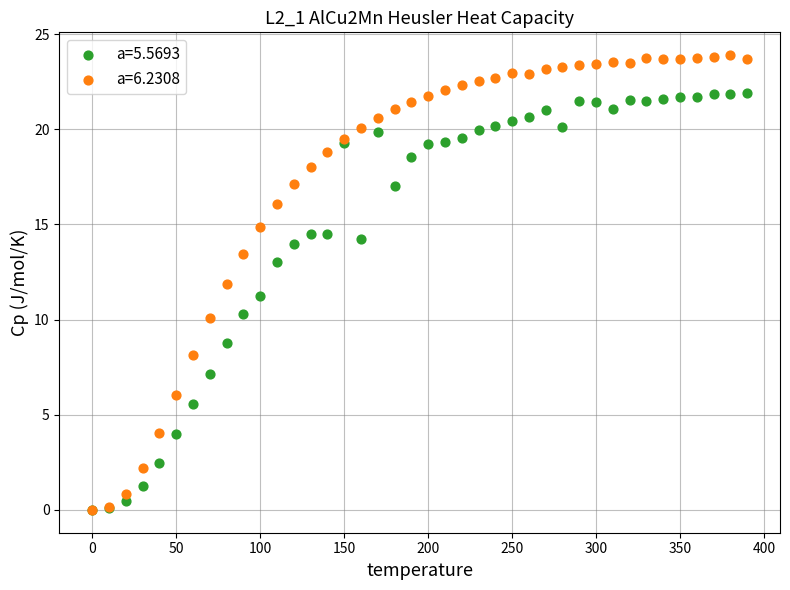

Which series reaches the maximum Y coordinate?

a=6.2308